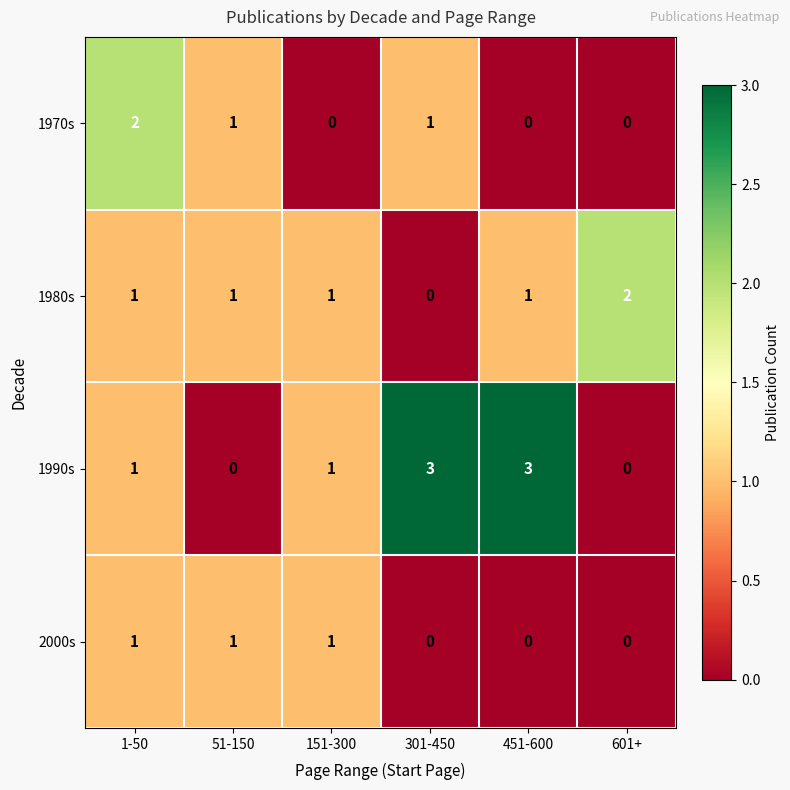

Rank the series by their average value, from highest to lowest.

1990s, 1980s, 1970s, 2000s